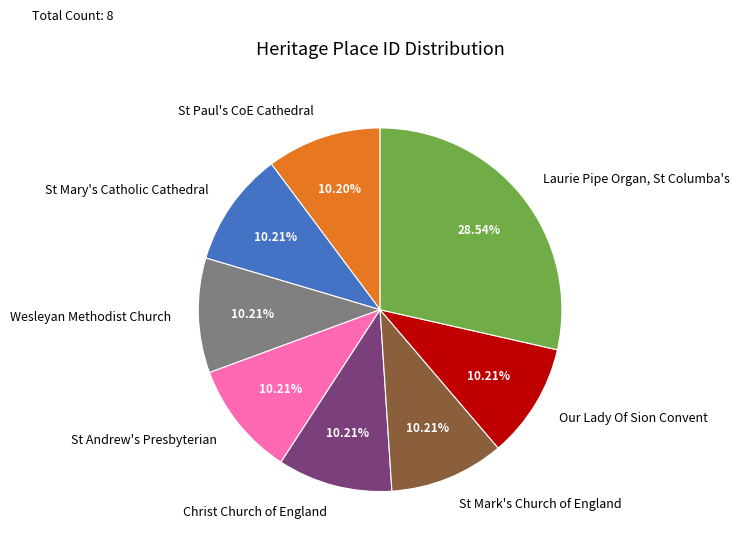

Between St Mark's Church of England and Laurie Pipe Organ, St Columba's, which is larger?

Laurie Pipe Organ, St Columba's